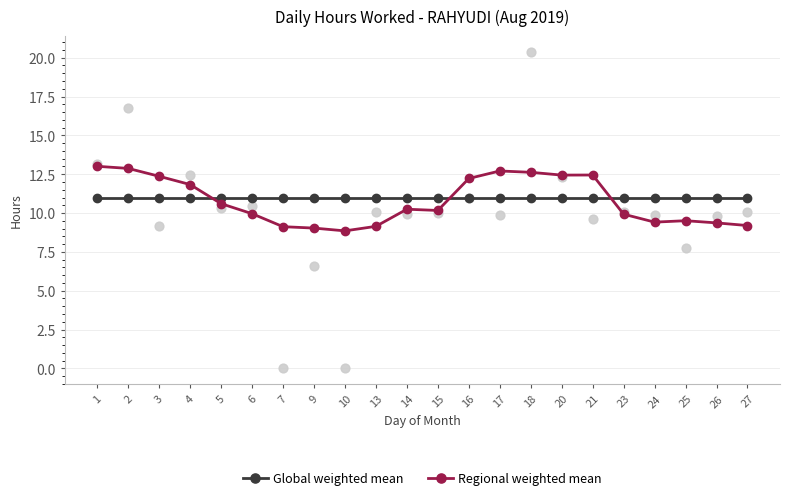

Which series contains the highest Y value?

Regional weighted mean